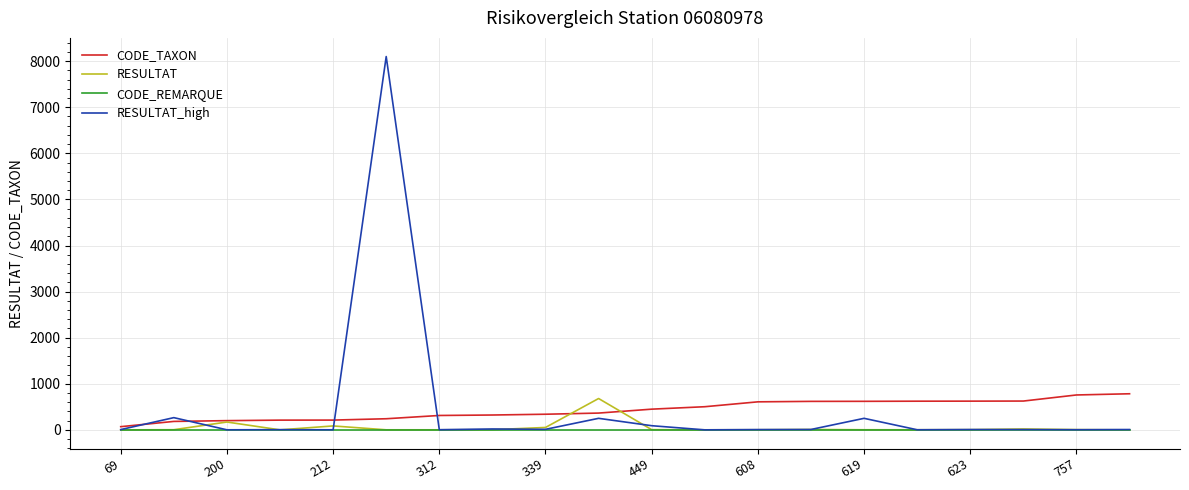

Does the chart display data point markers on the line(s)?

No